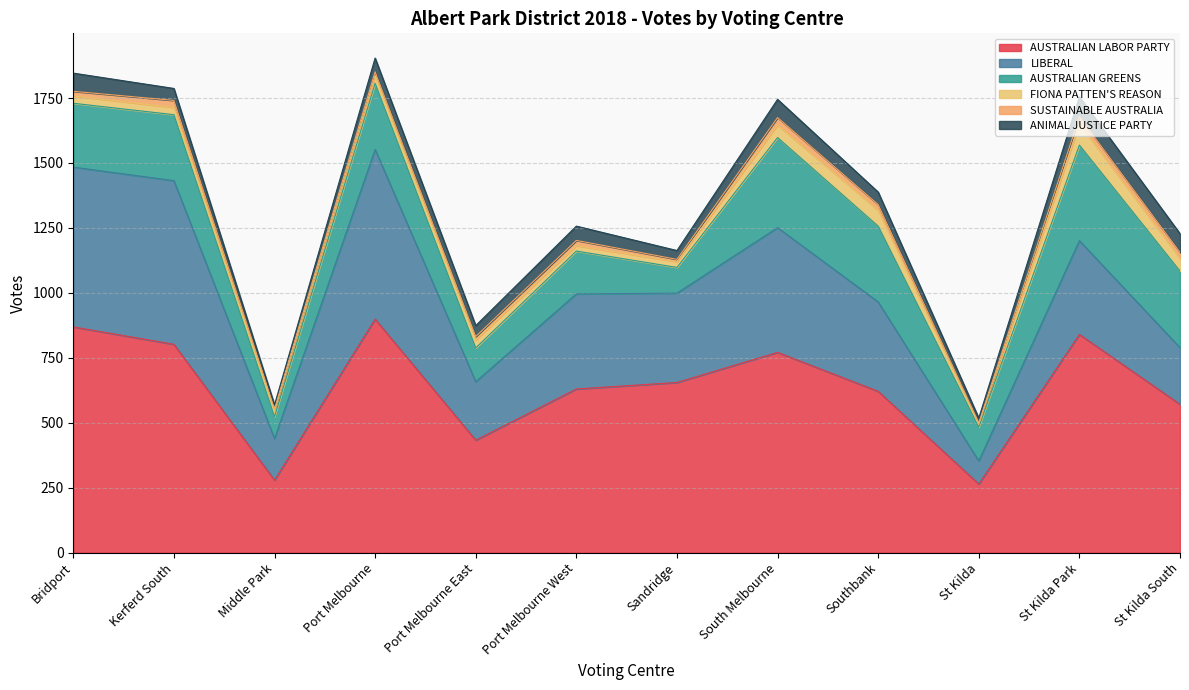

What is the approximate value of LIBERAL at St Kilda, to the nearest 100?

100